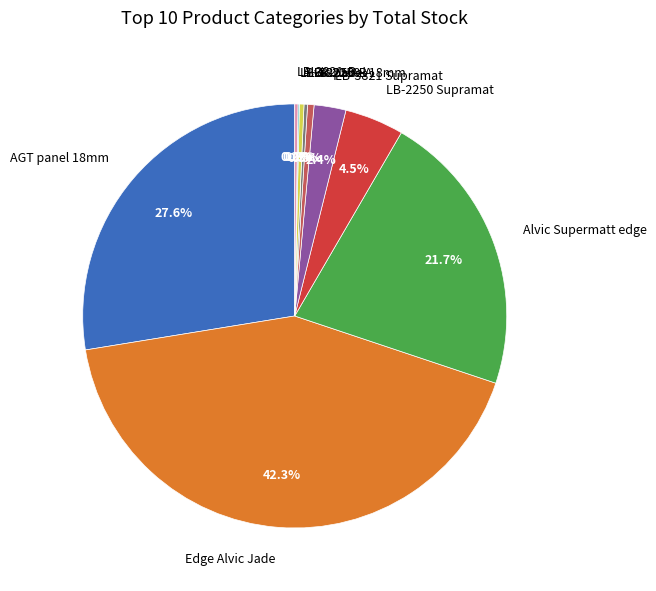

To the nearest percent, what is the average slice percentage?

10%